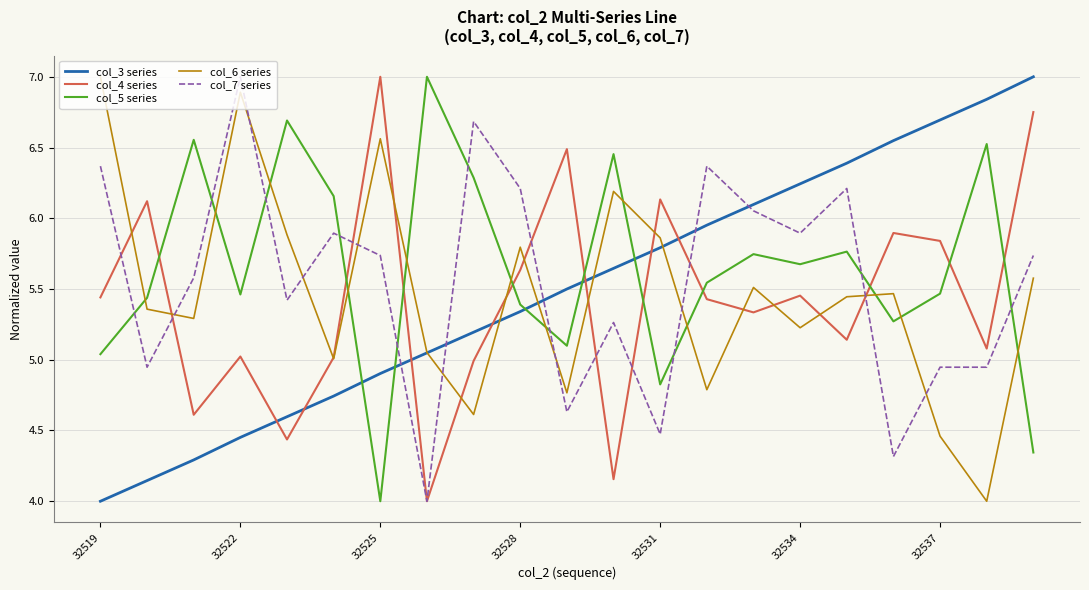

True or false: col_3 series and col_5 series cross at least once.

True